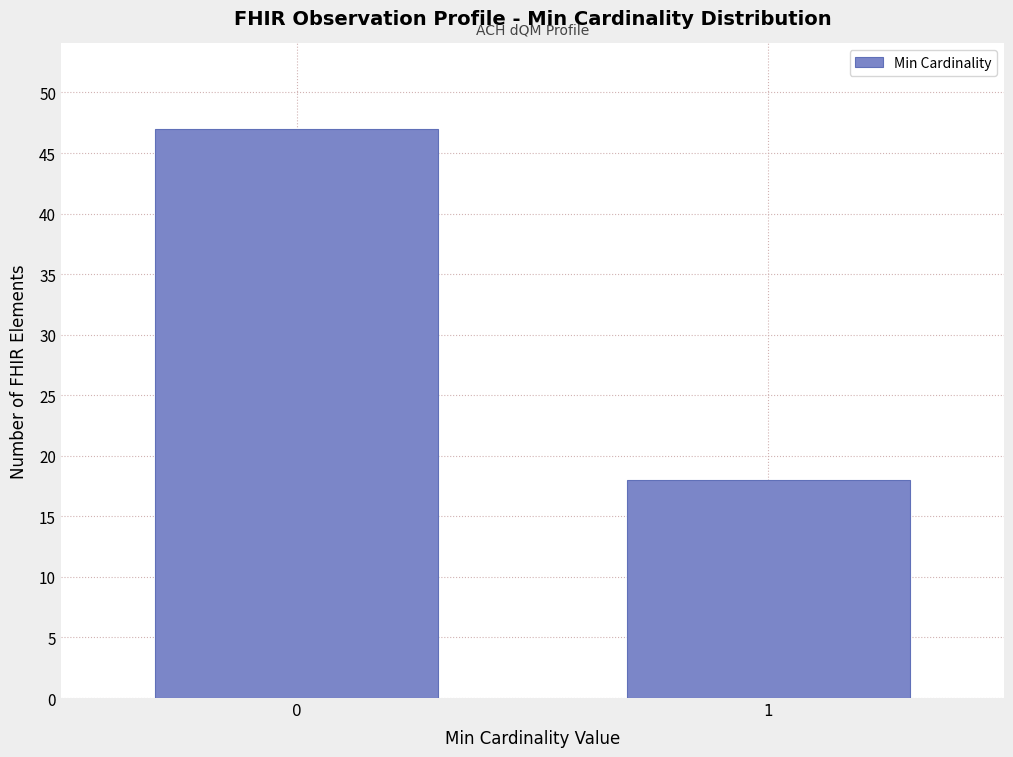

Reading left to right, transcribe all the data shown in this chart.

47	18